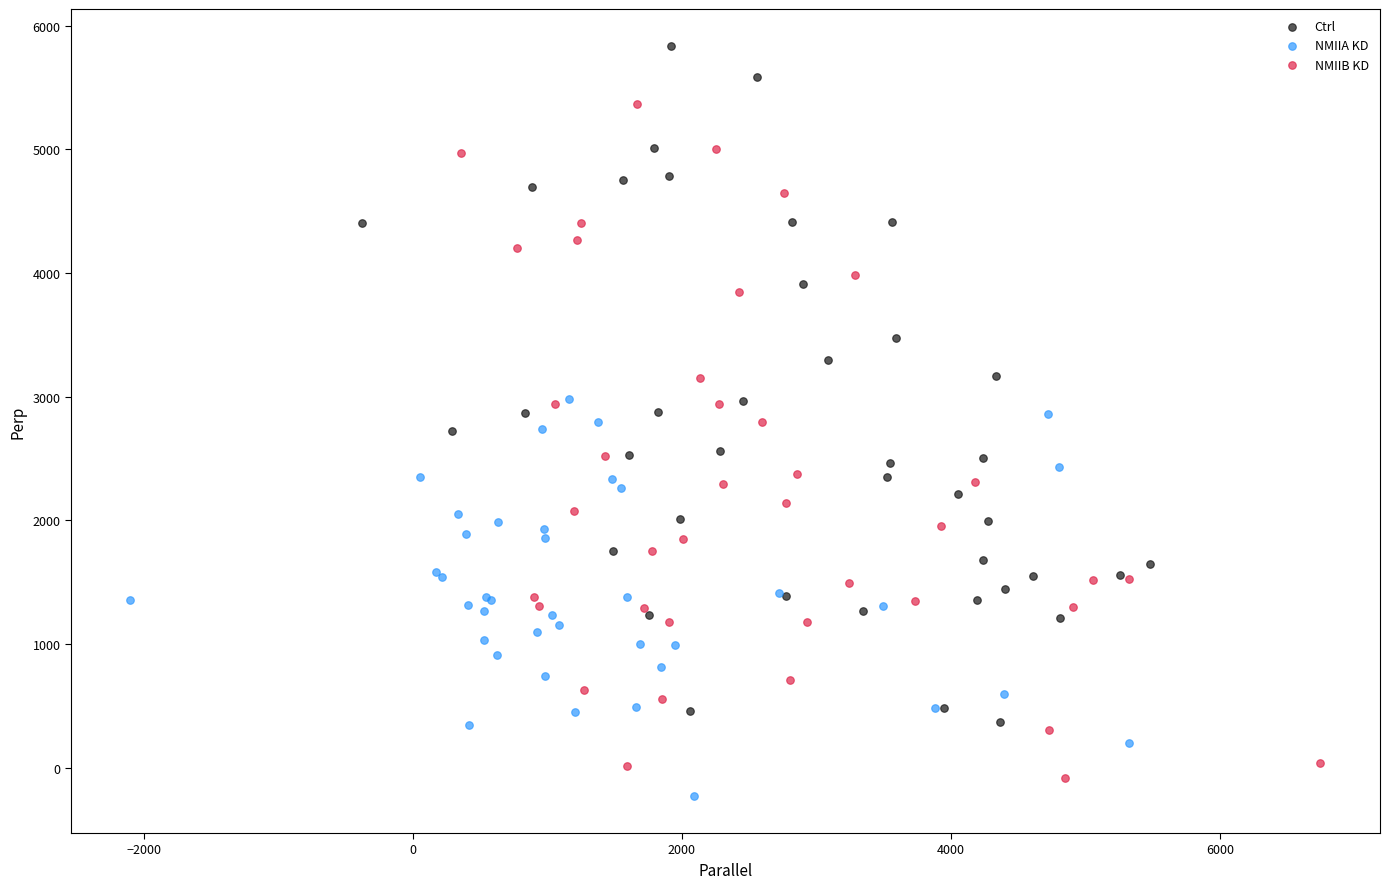

Which series reaches the minimum Y coordinate?

NMIIA KD